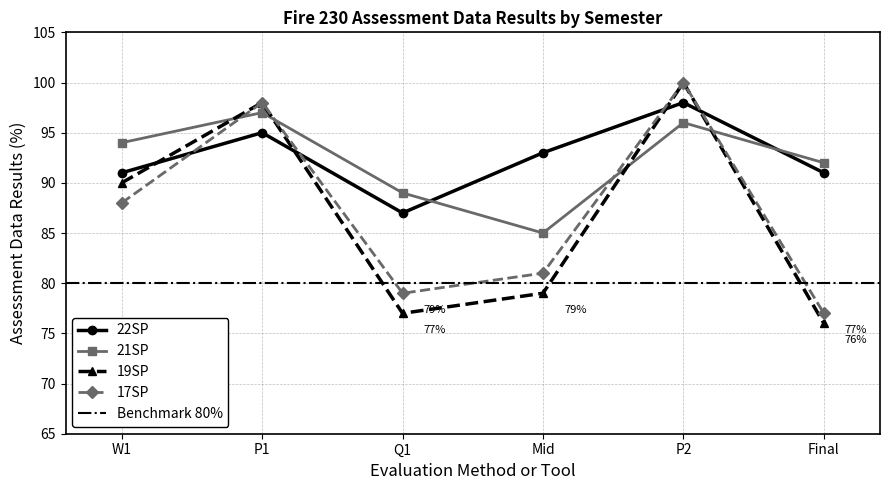

What is the difference between the 22SP values at W1 and P2?

7